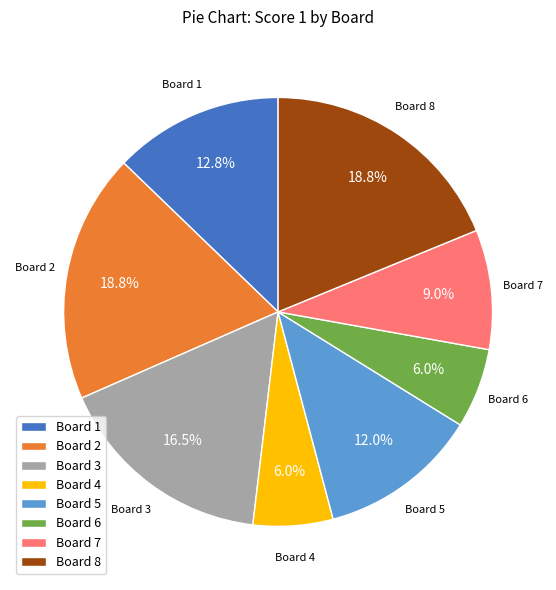

How many slices are in this pie chart?

8